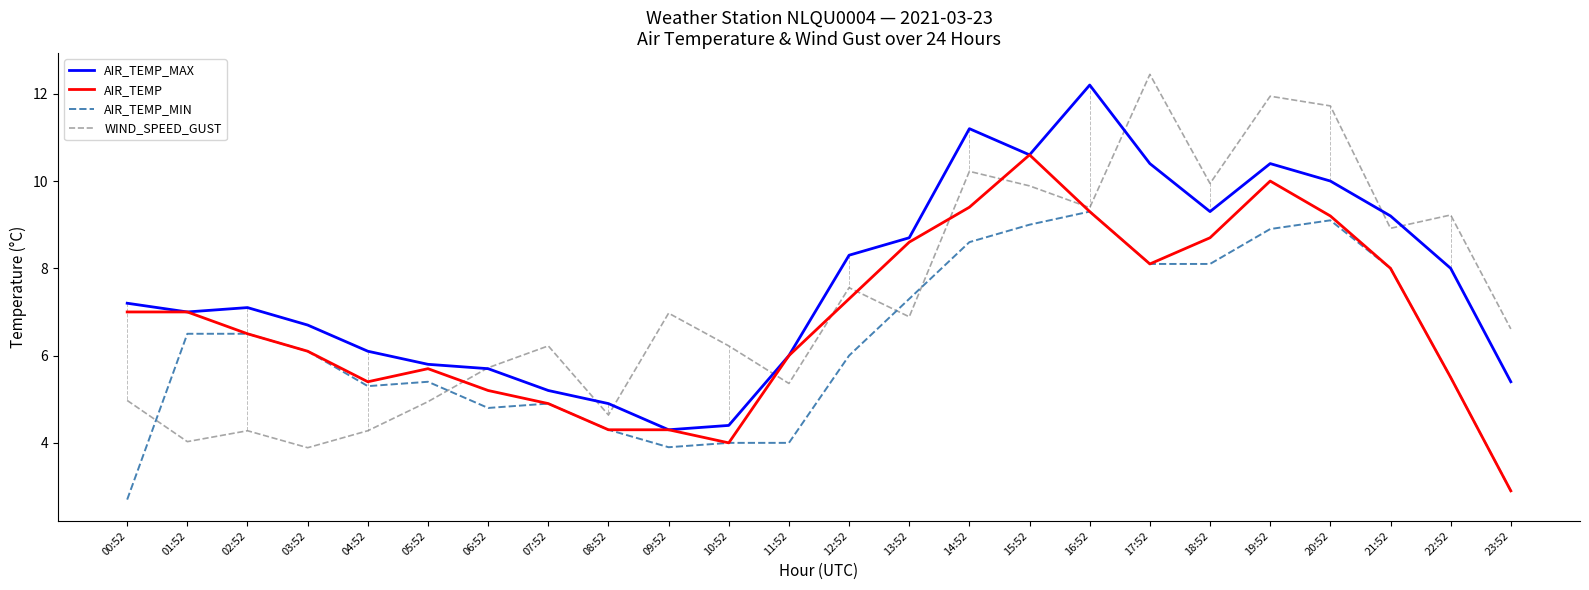

Which category has the lowest value in the AIR_TEMP_MIN series?

00:52